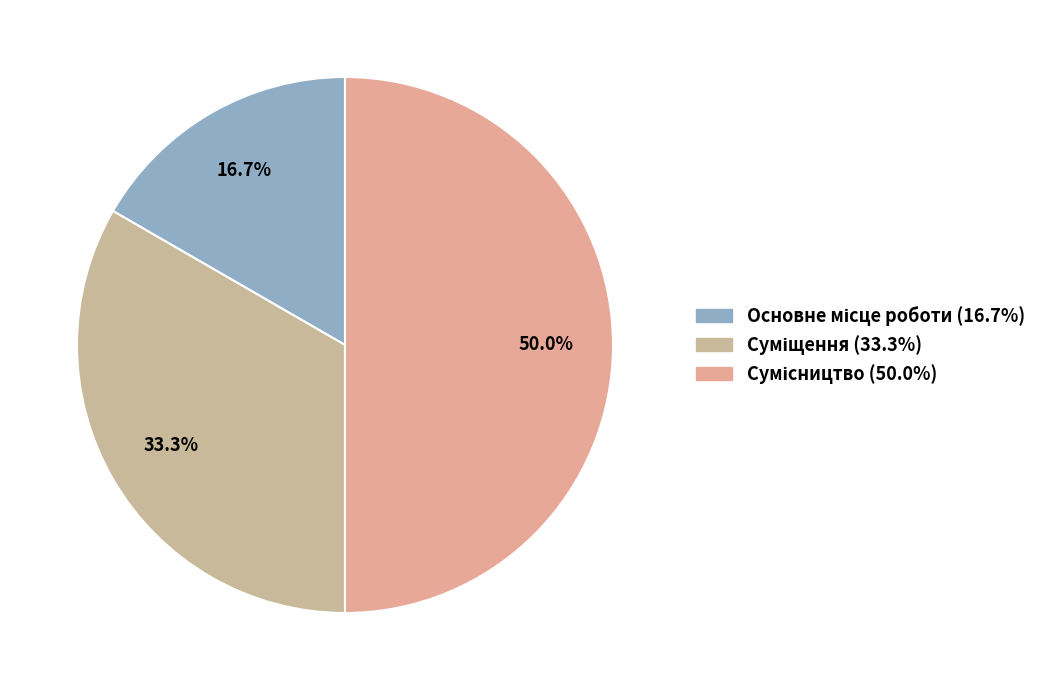

What percentage is NOT represented by Сумісництво?

50.0%